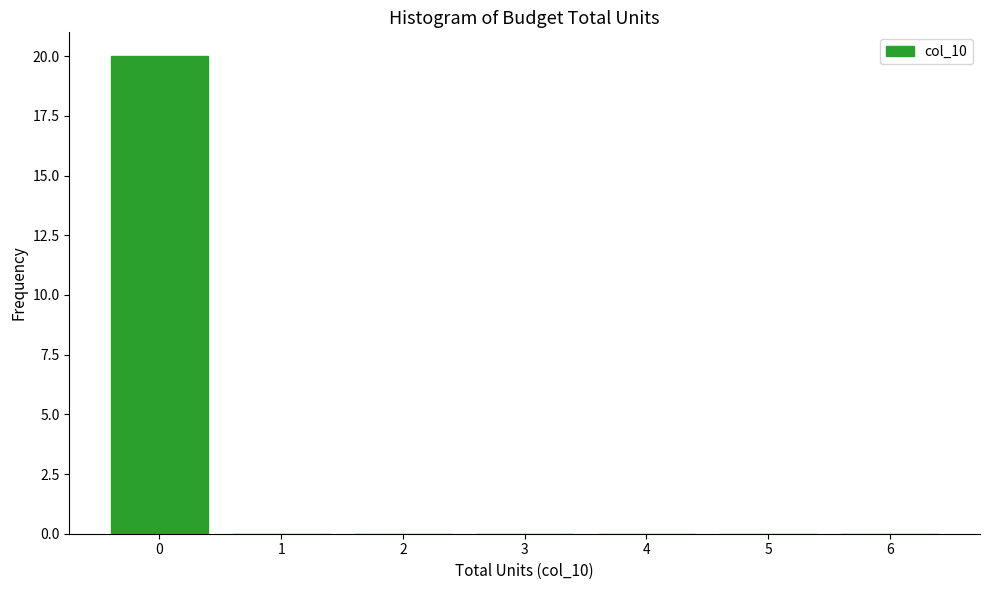

Reading left to right, transcribe this chart: for each bar, give the range it covers on the x-axis and its height. The values are not printed on the chart, so give them approximately, as read against the axis.

-0.5 to 0.5: 20
0.5 to 1.5: 0
1.5 to 2.5: 0
2.5 to 3.5: 0
3.5 to 4.5: 0
4.5 to 5.5: 0
5.5 to 6.5: 0